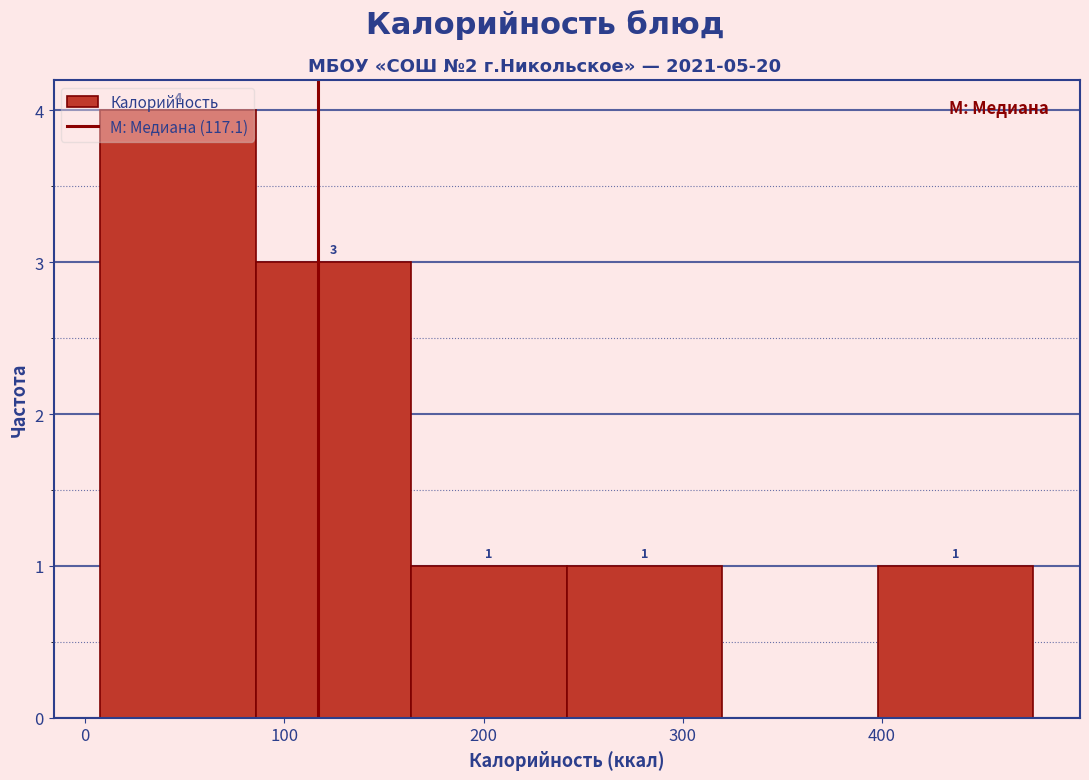

Which range on the x-axis has the tallest bar?

10 to 90